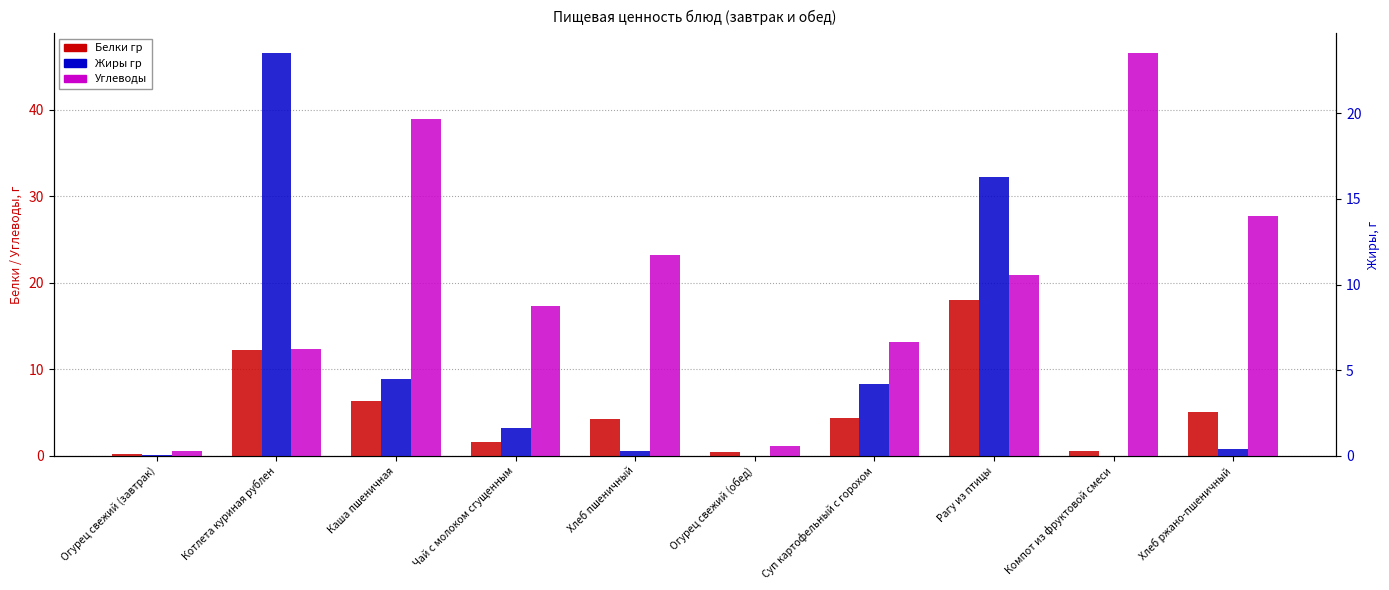

The Жиры гр series shows 23.5 at Котлета куриная рублен. True or false?

True